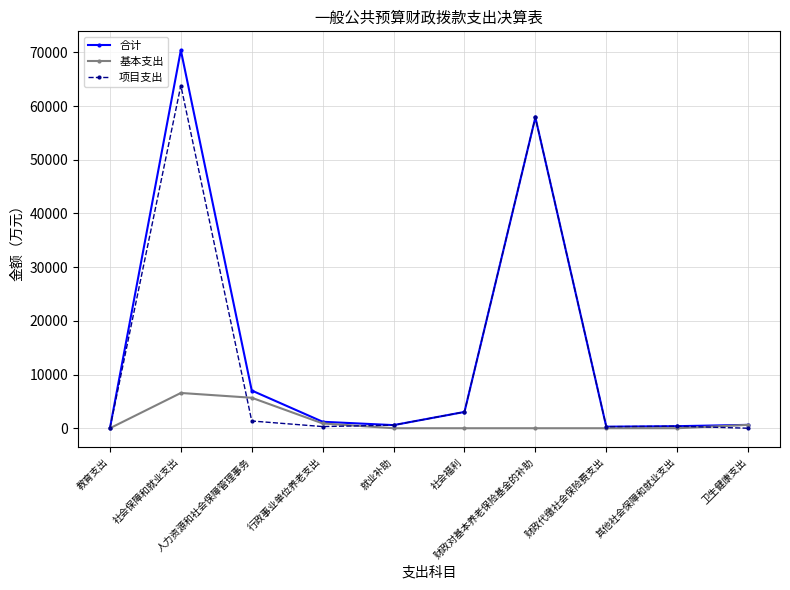

True or false: 合计 has more than 0 interior local peaks.

True